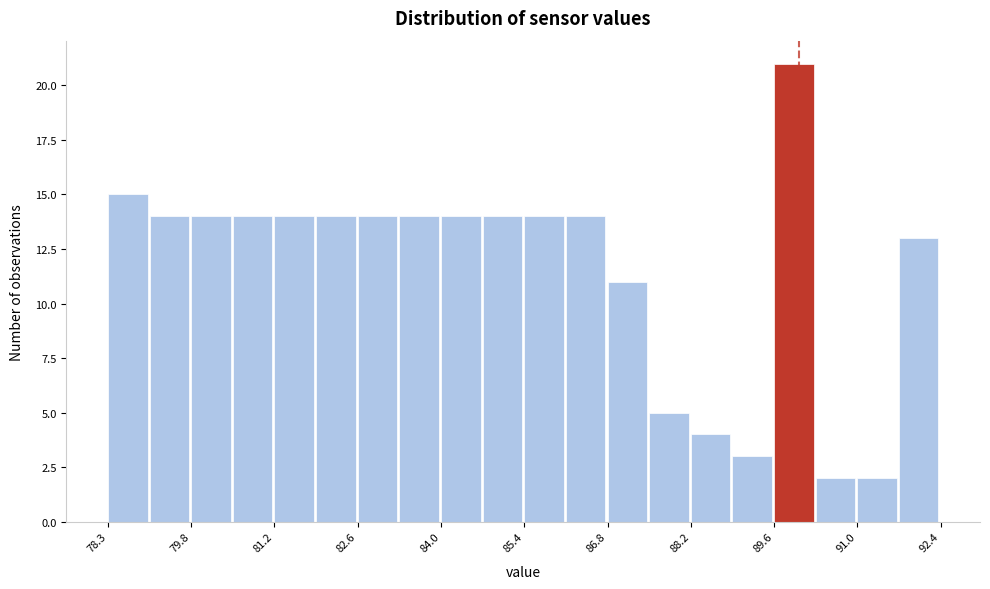

Read against the x-axis, roughly where is the centre of the tallest bar?

90.0